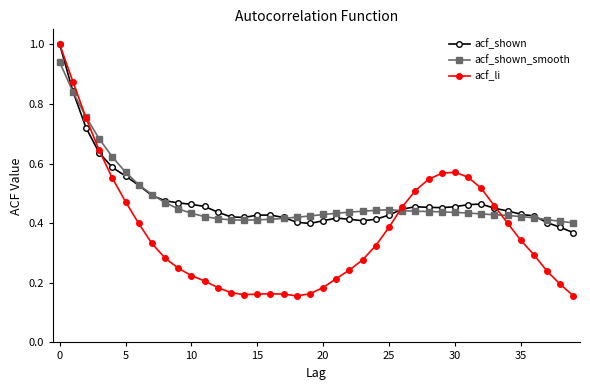

True or false: acf_shown has more than 2 points higher than both neighbors.

True